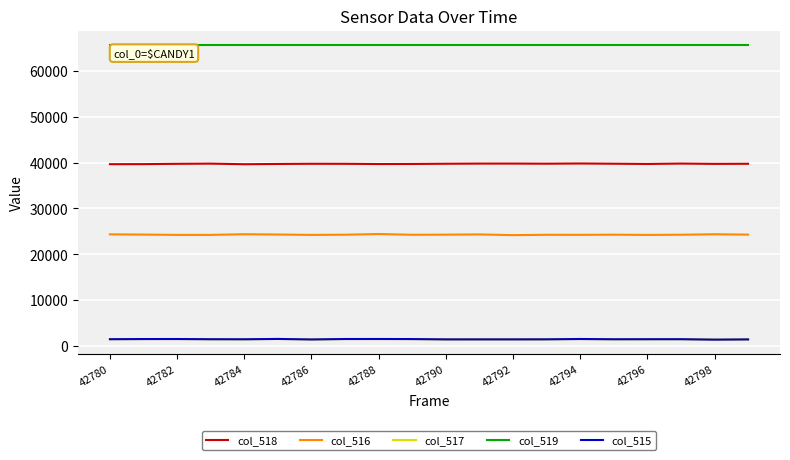

True or false: col_516 and col_519 cross at least once.

False